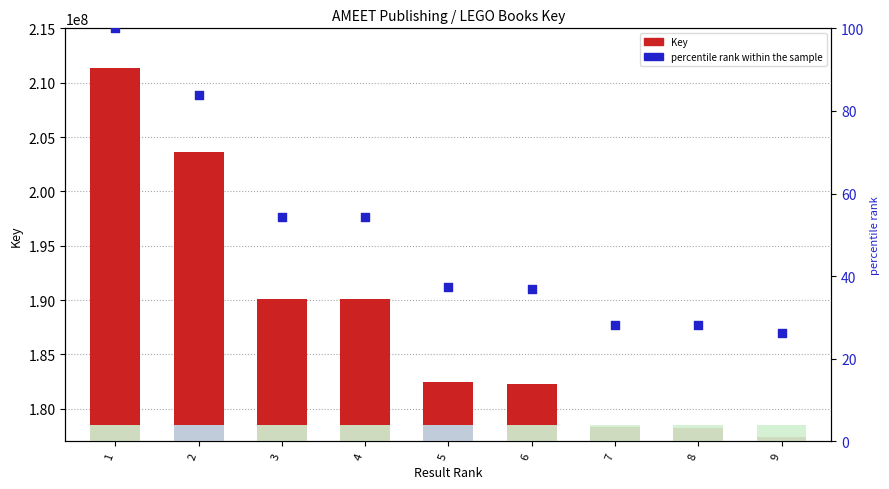

Which series has the largest total across all categories?

Key